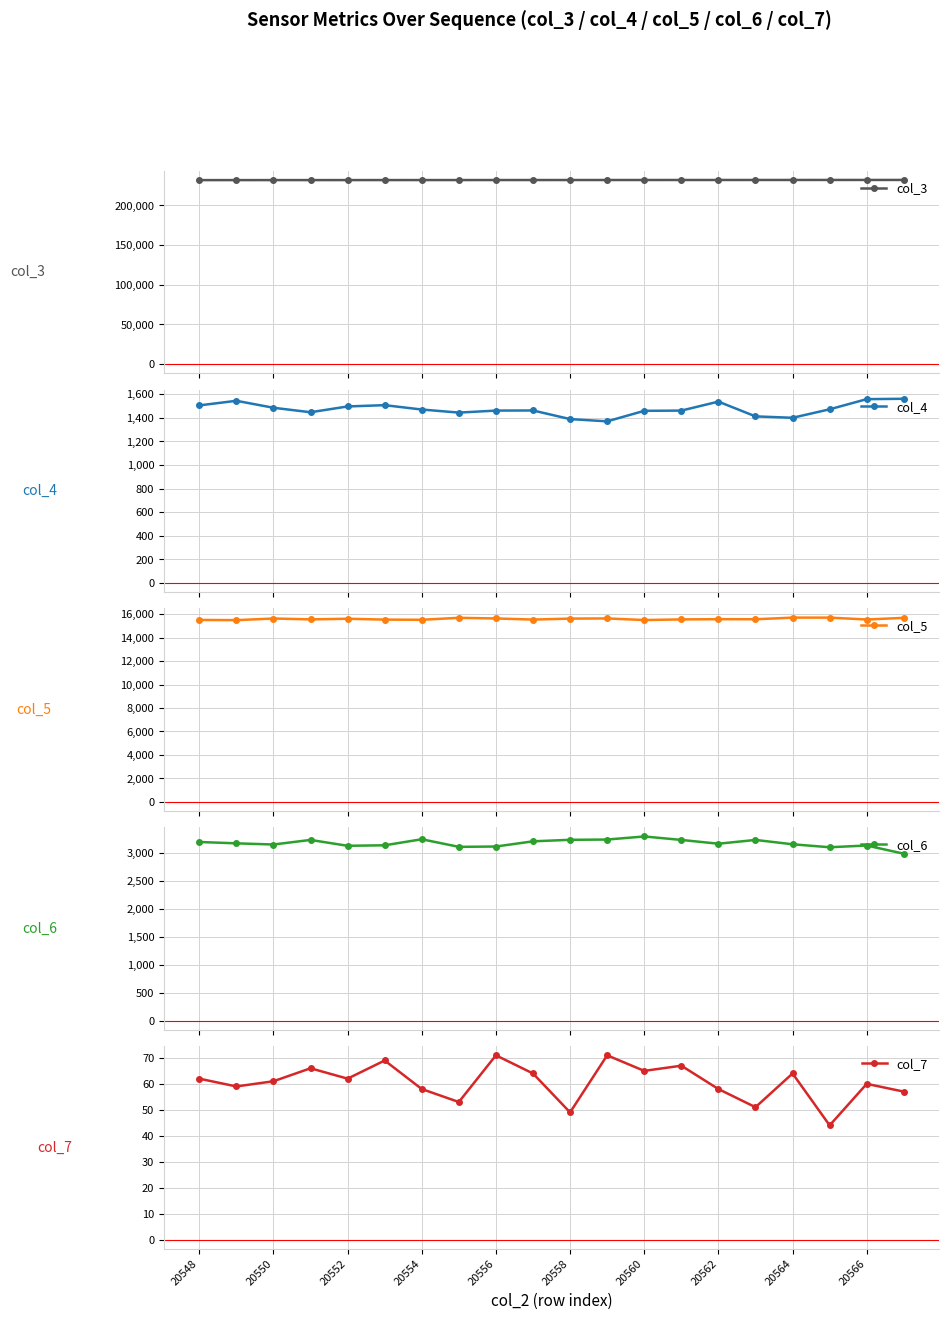

What is the lowest value of the col_6 series?

2990